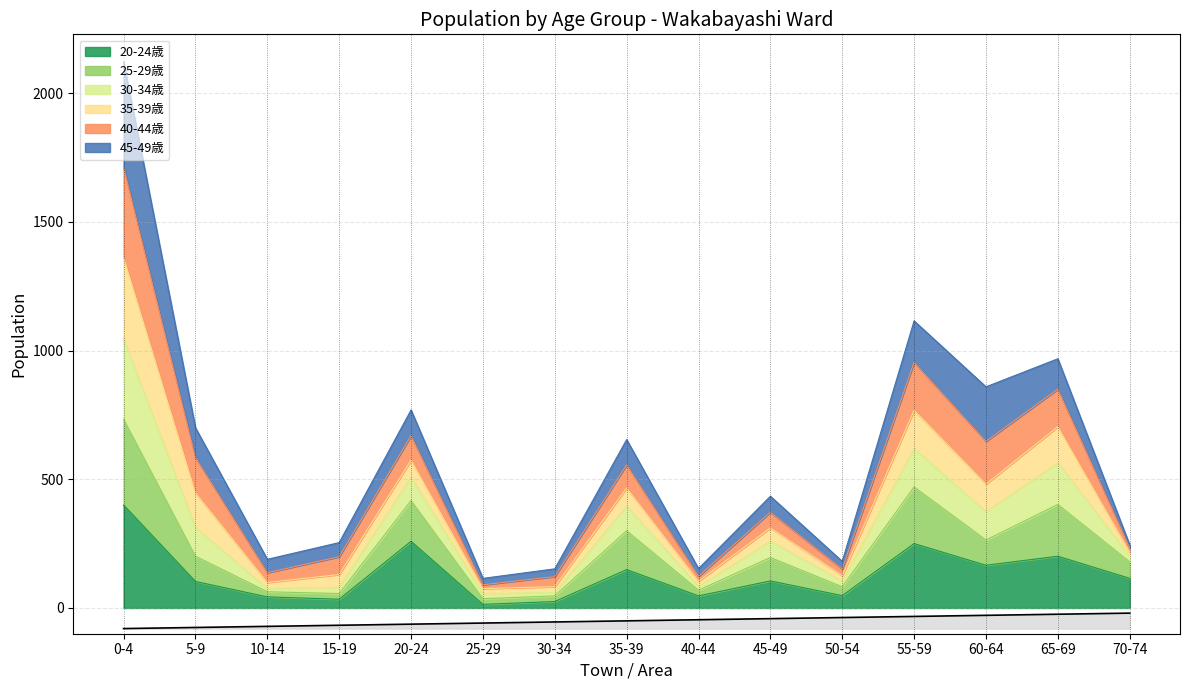

True or false: 20-24歳 has a value of 149 at 35-39.

True